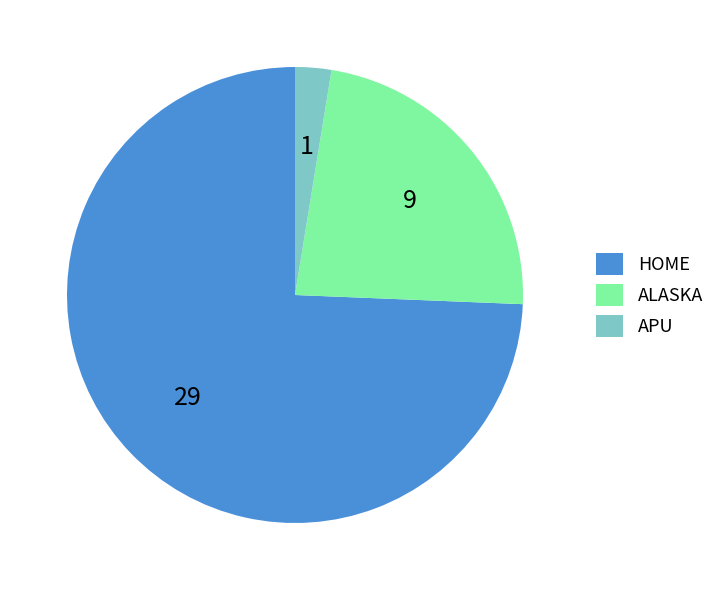

Which slice is the largest?

HOME